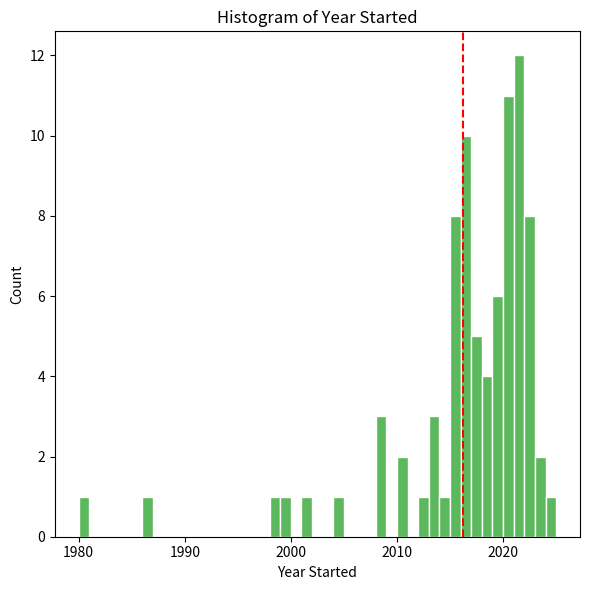

Read against the x-axis, roughly where is the centre of the tallest bar?

2022